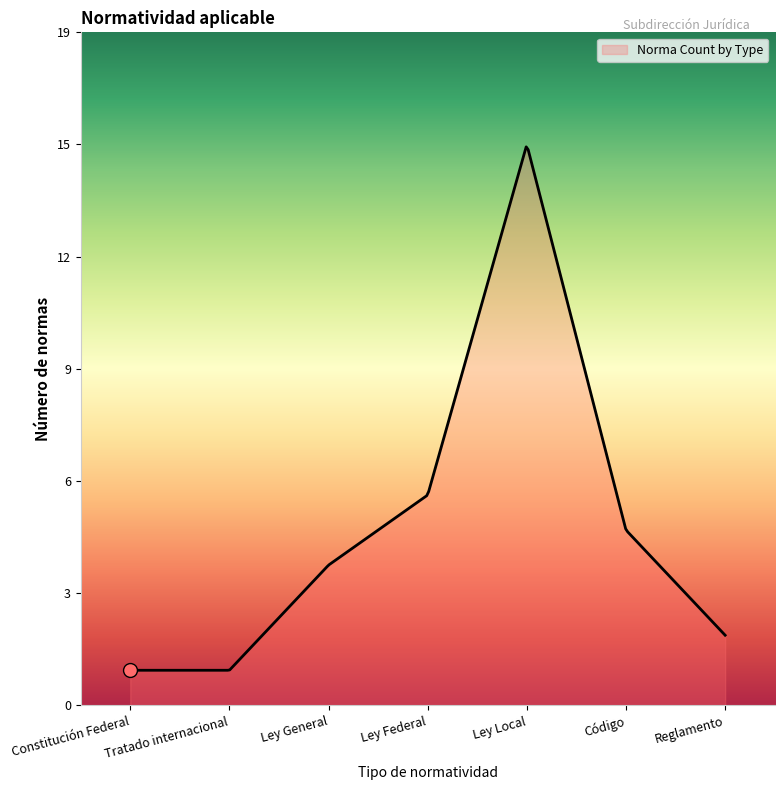

What is the label of the 7th point from the right?

Constitución Federal